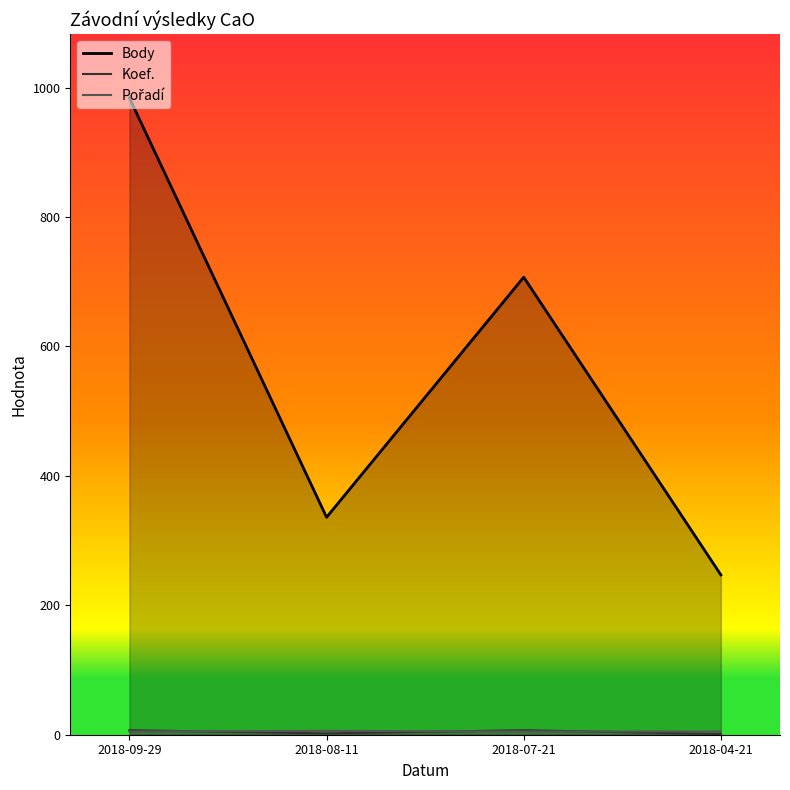

What is the value of the Pořadí point at the 2nd from the left?

6